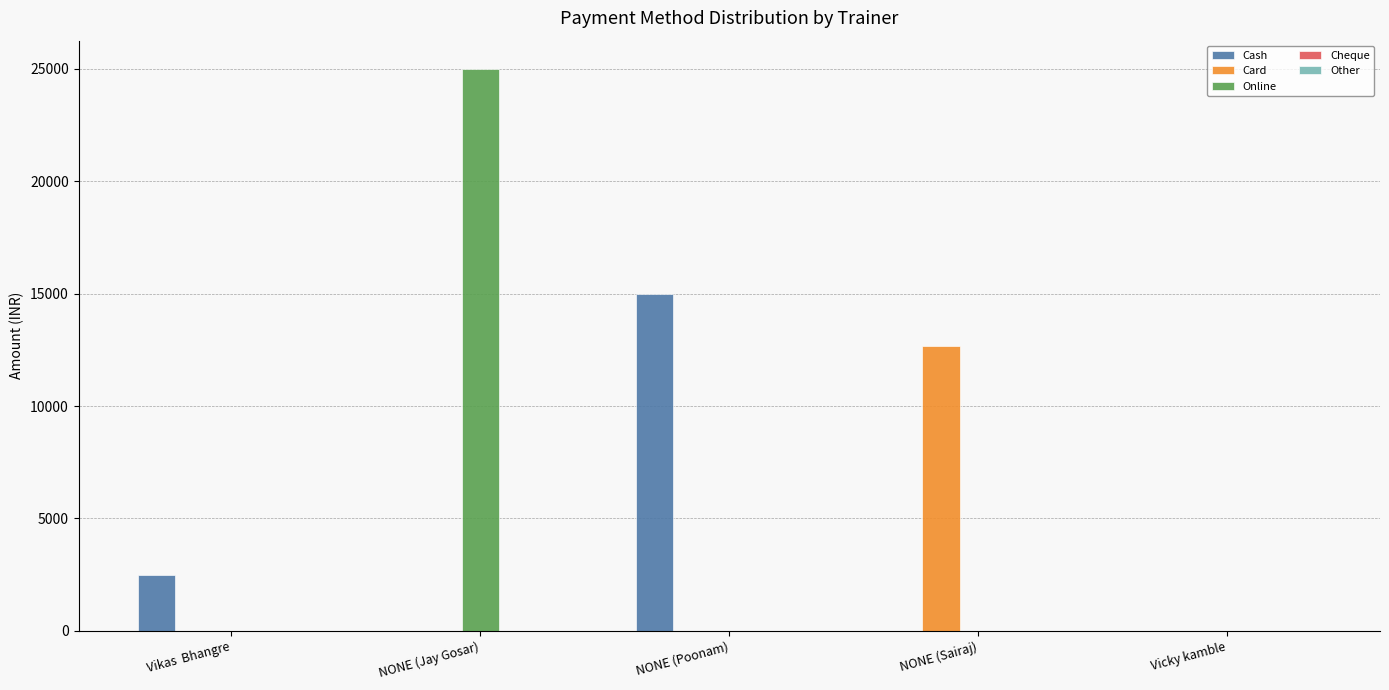

Which label corresponds to the largest value in the chart?

NONE (Jay Gosar)